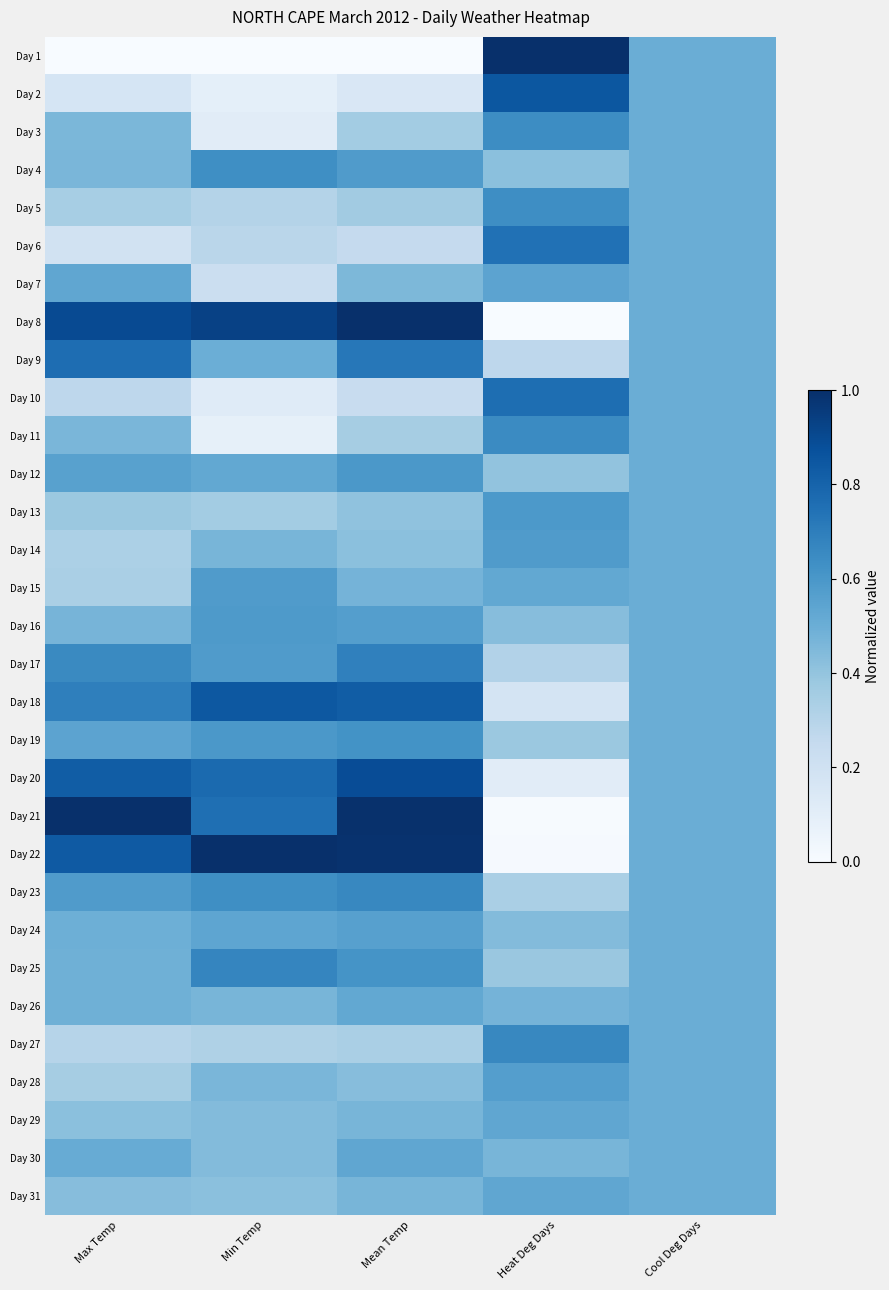

At how many categories does at least one series exceed 0?

5